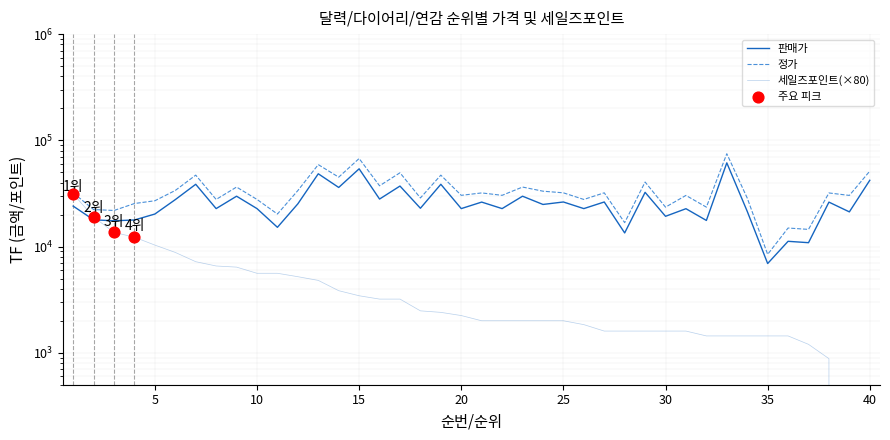

Is the value of 판매가 at 6 greater than the value of 정가 at 23?

No